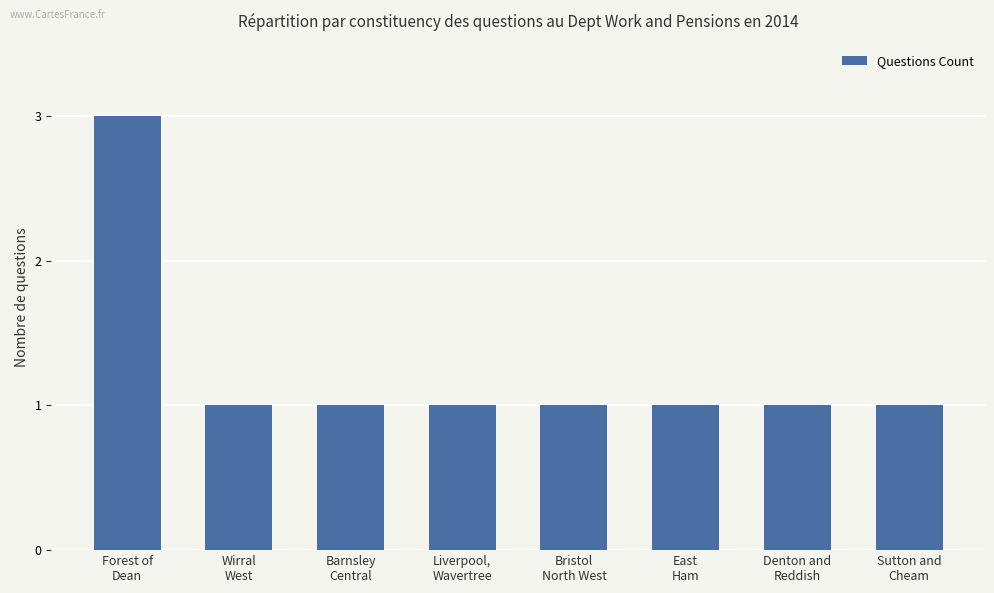

Is it true that the value at Sutton and
Cheam is 1?

True